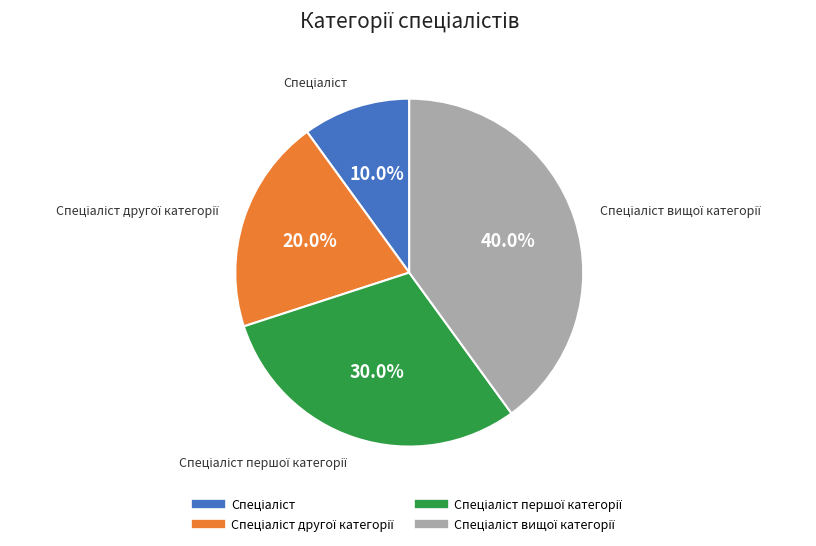

Is there any slice that represents more than half of the pie?

No